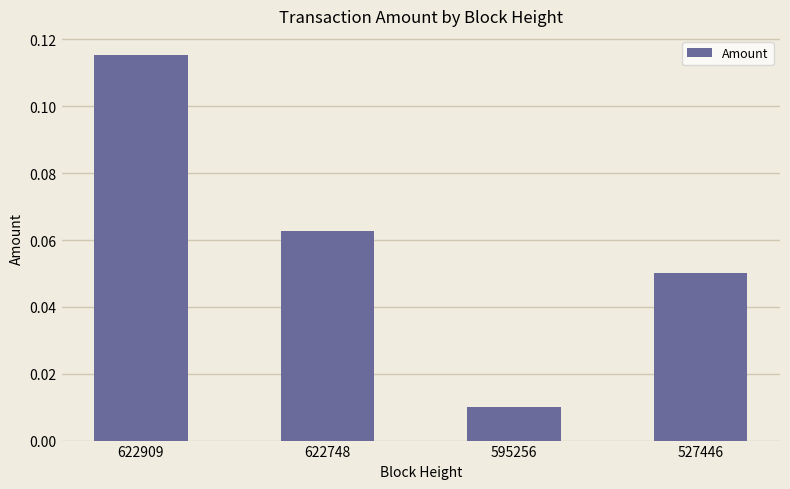

At which label is the value closest to 0?

595256